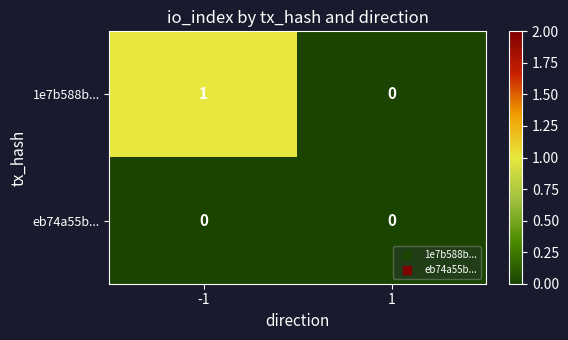

Is it true that 1e7b588b... equals 0 at 1?

True